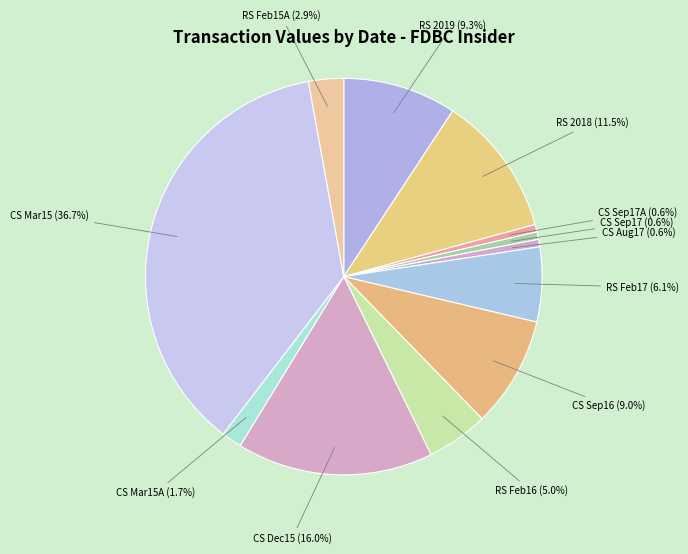

What is the ratio of the value at CS Dec15 to the value at CS Sep17A?

26.3